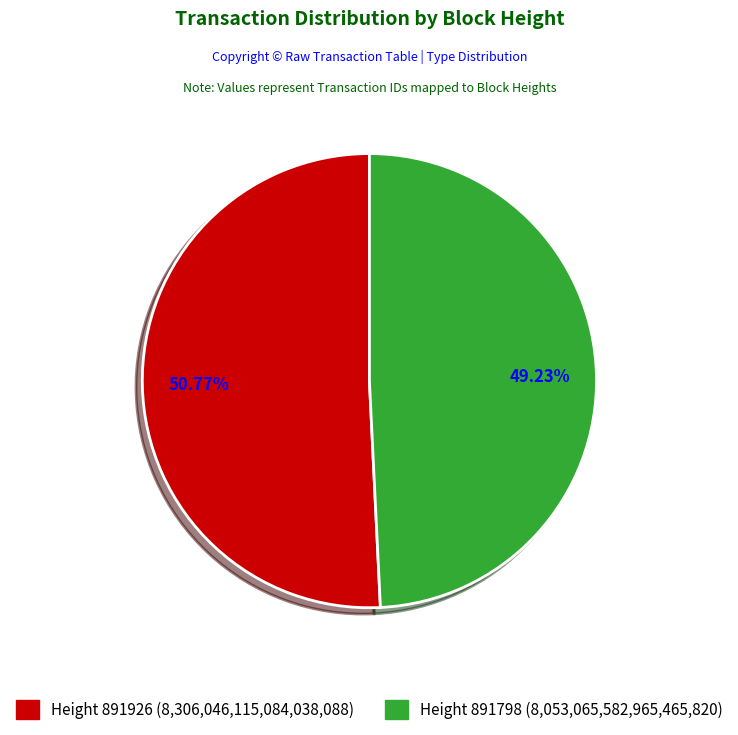

Does any single category account for the majority?

Yes